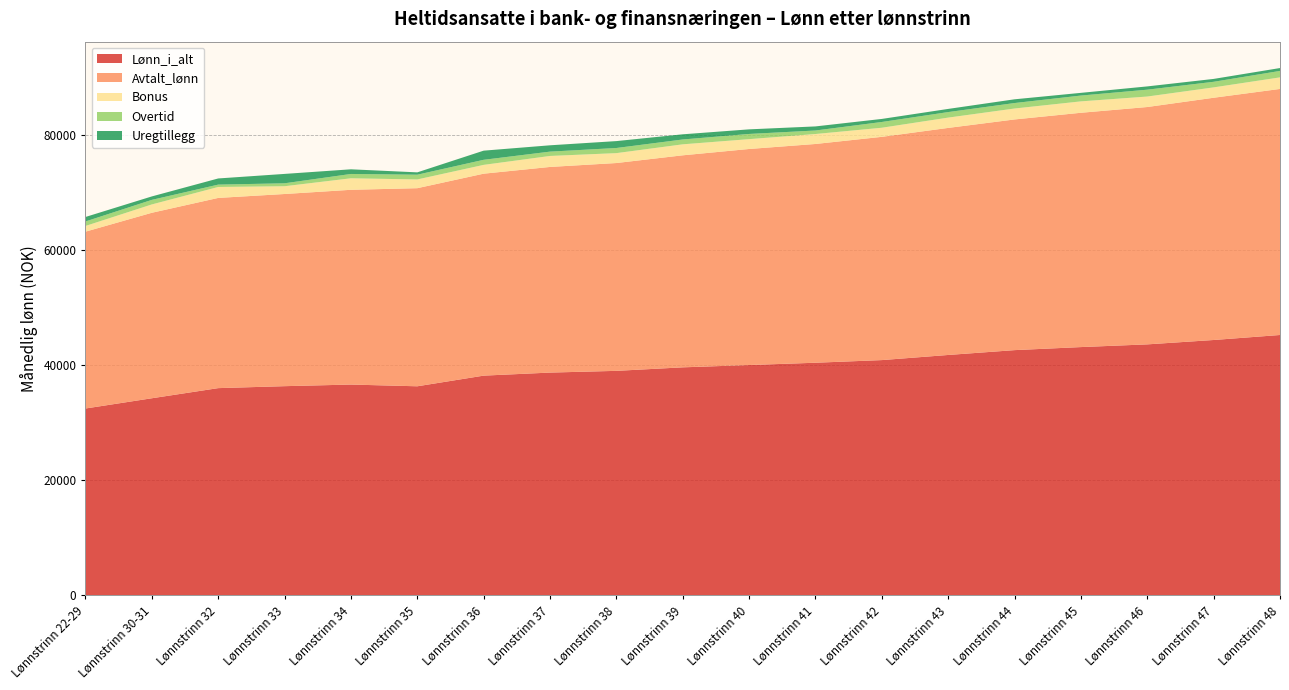

Reading left to right, what are all the values shown in this chart?

Lønn_i_alt: 32480	34260	36020	36360	36640	36340	38190	38720	39020	39630	40030	40430	40890	41780	42620	43150	43620	44380	45250
Avtalt_lønn: 30720	32220	33040	33380	33830	34410	35080	35720	36100	36830	37530	38000	38780	39440	40070	40700	41230	42080	42740
Bonus: 990	1450	1900	1350	2000	1520	1530	1910	1720	1910	1710	1730	1580	1790	1900	1980	1820	1800	2010
Overtid: 780	790	410	510	750	820	880	750	890	840	900	610	1000	960	950	1010	1190	970	1120
Uregtillegg: 780	600	1070	1630	810	410	1590	1100	1200	900	800	710	530	550	650	470	570	500	500